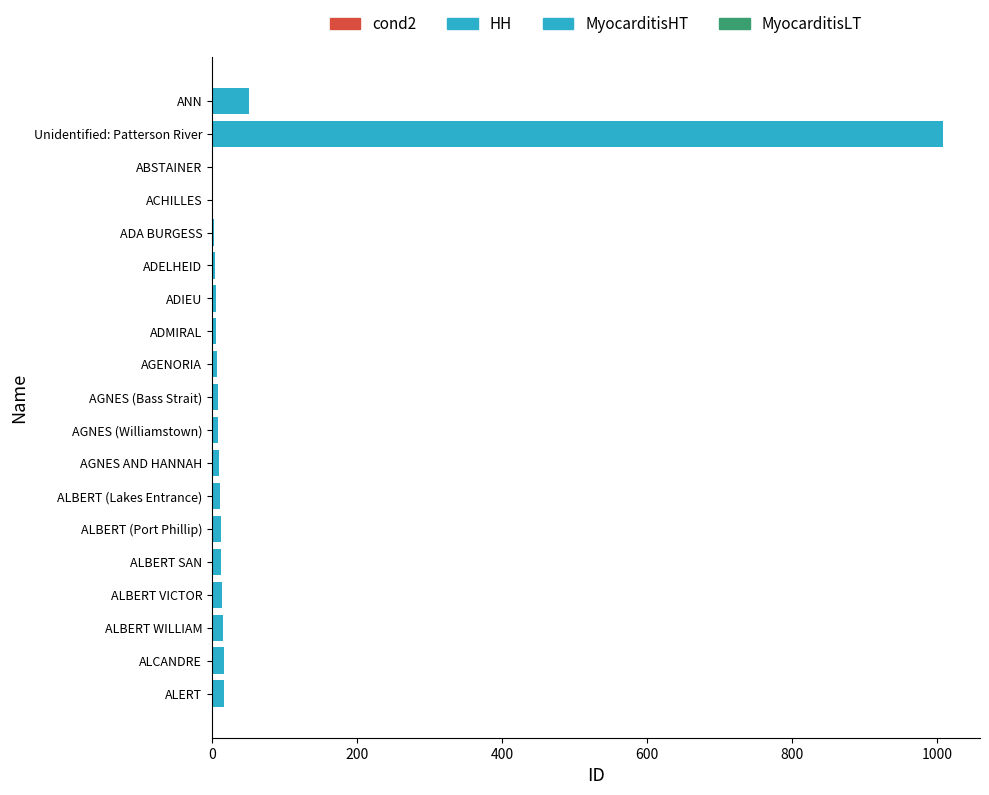

At which label is the value closest to 505?

ANN